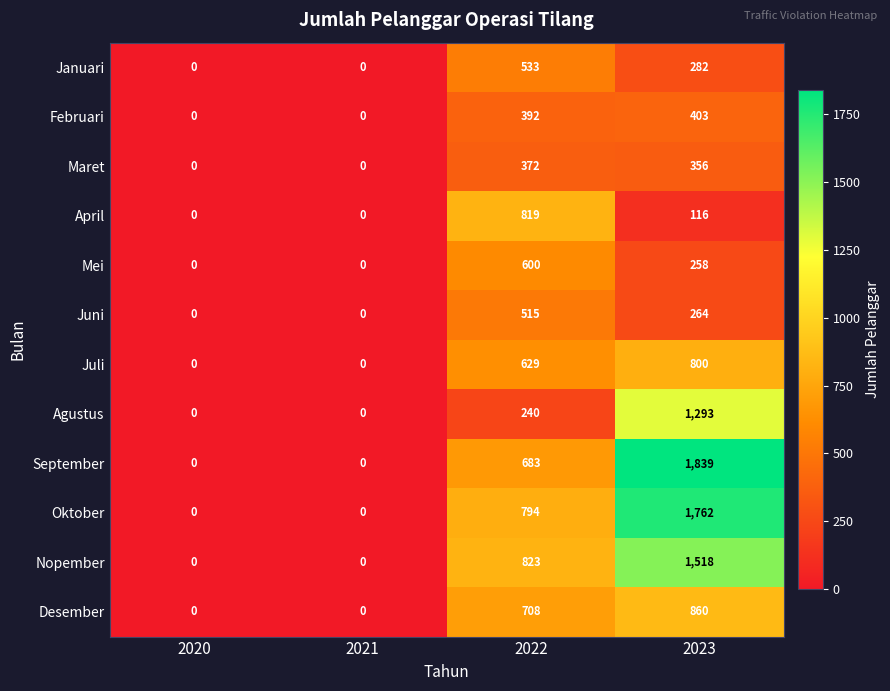

Where does the Januari series first go above 282?

2022